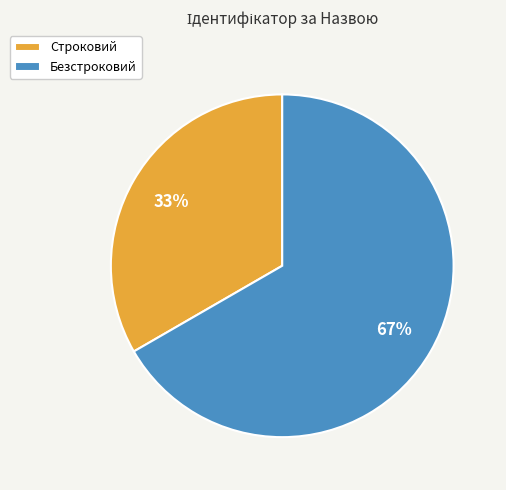

To the nearest percent, what is the combined percentage of Безстроковий and Строковий?

100%